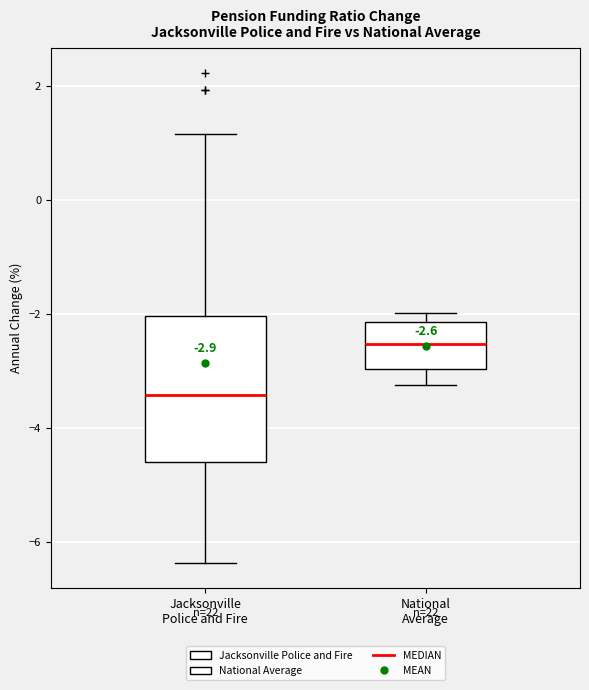

Comparing the boxes themselves (not the whiskers), which one is the tallest?

Jacksonville Police and Fire